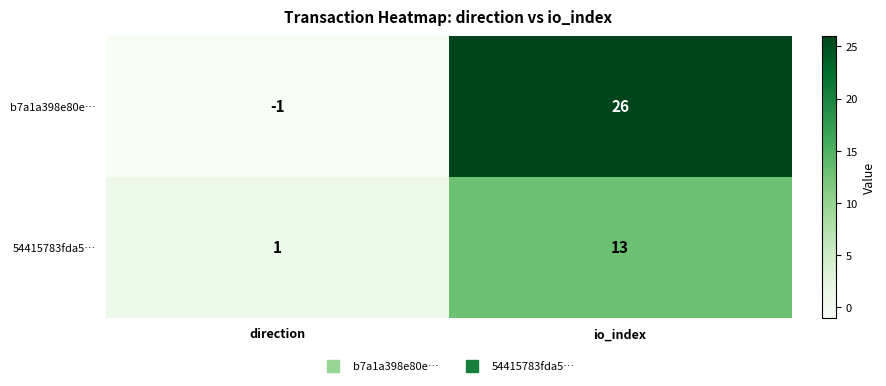

Which series changed the most between direction and io_index?

b7a1a398e80e…